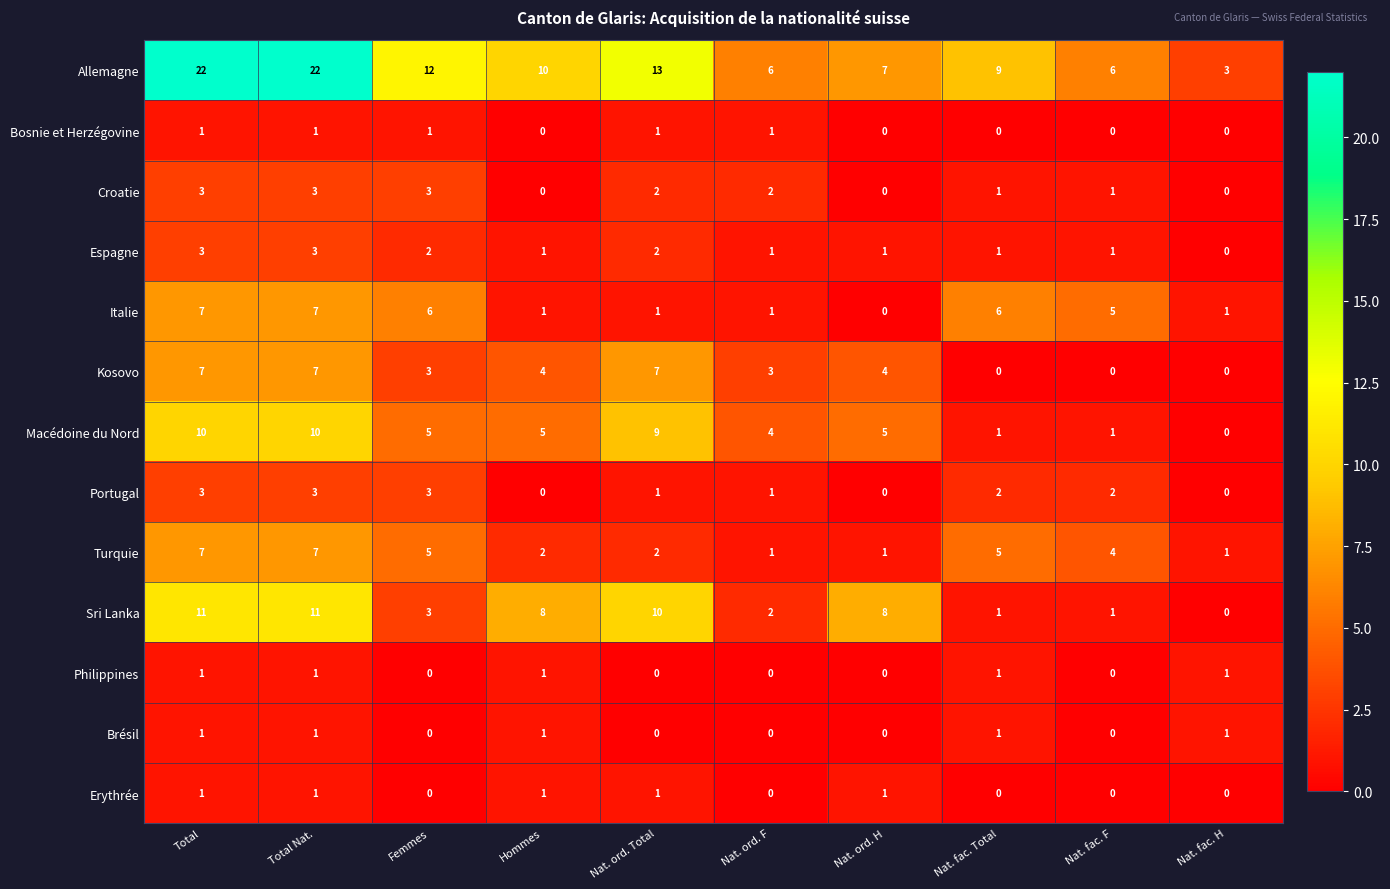

What is the difference between the Italie values at Nat. fac. H and Total Nat.?

6